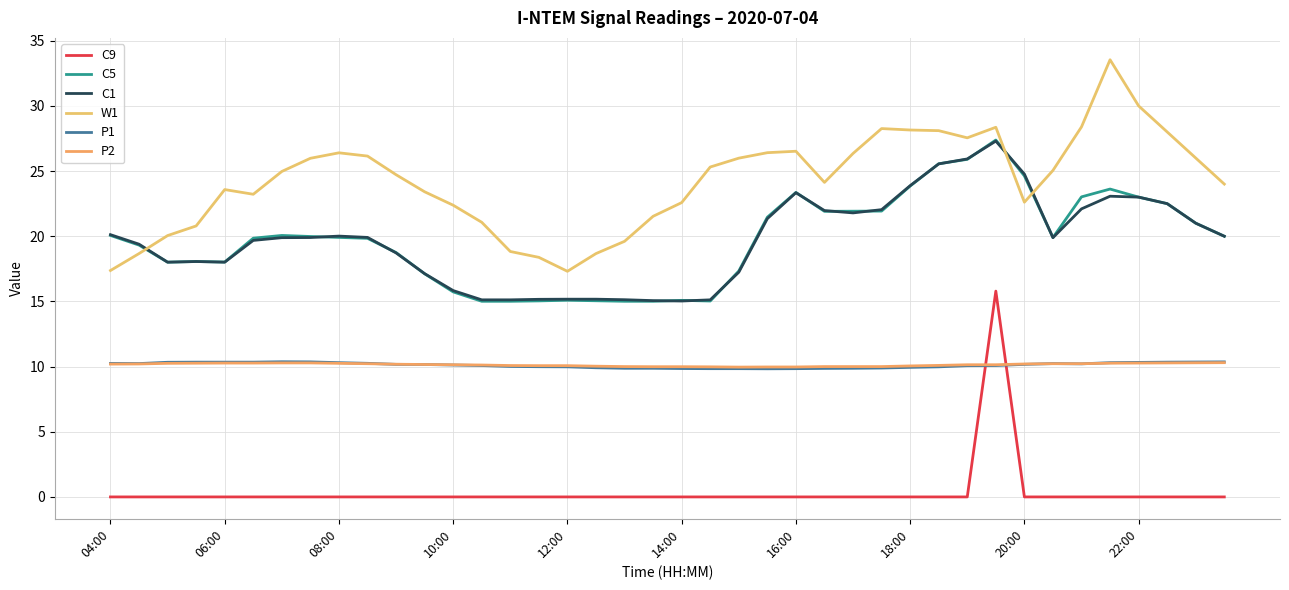

Is this an area chart (filled region under the line)?

No